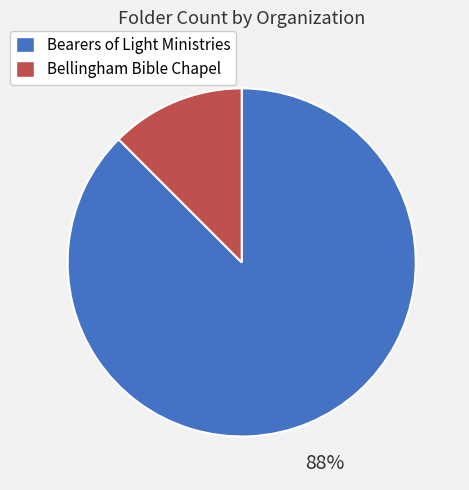

Do Bearers of Light Ministries and Bellingham Bible Chapel together represent more than half of the pie?

Yes